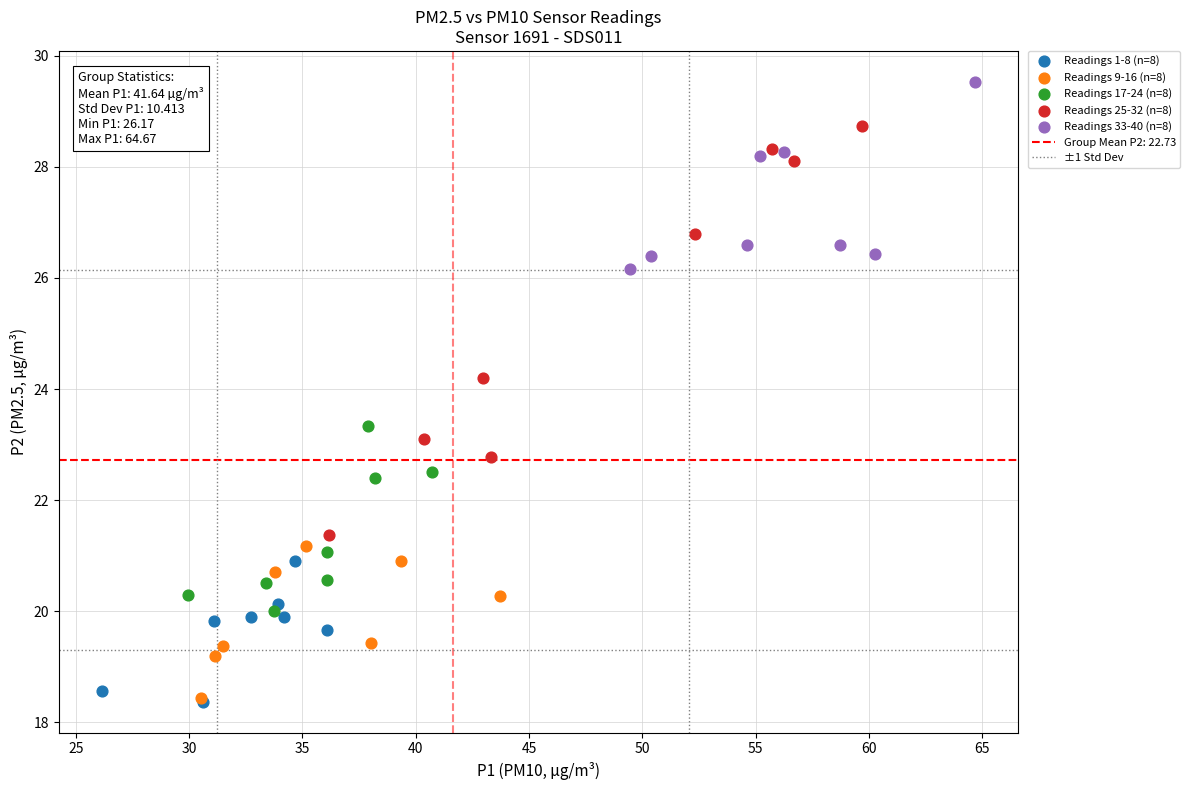

Which series has the widest spread of Y values?

Readings 25-32 (n=8)